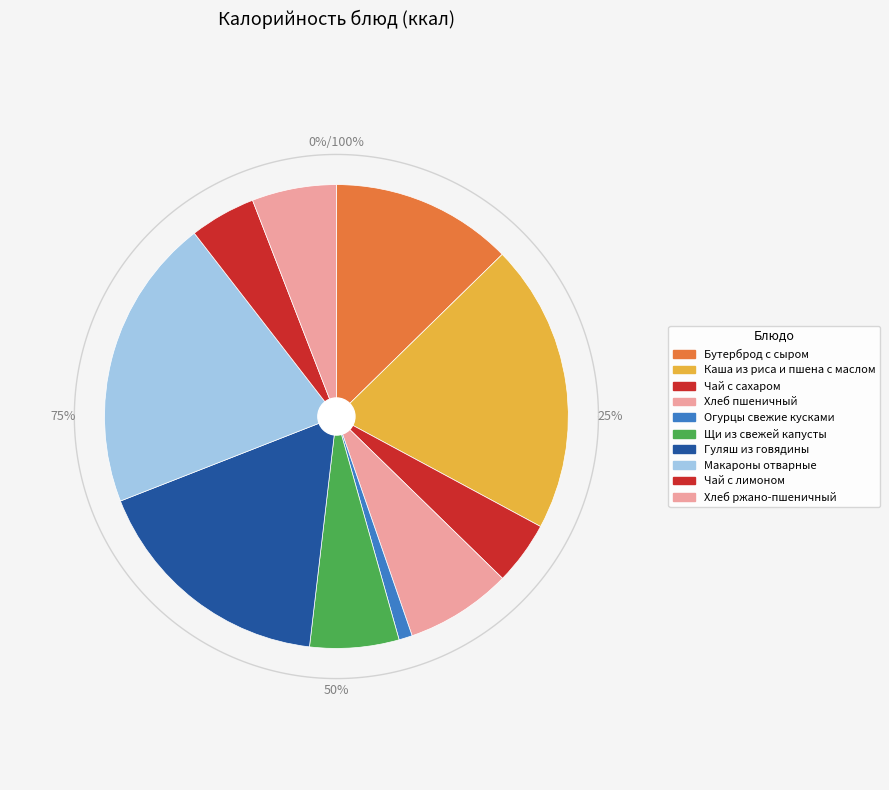

Which category has the smallest portion of the pie?

Огурцы свежие кусками